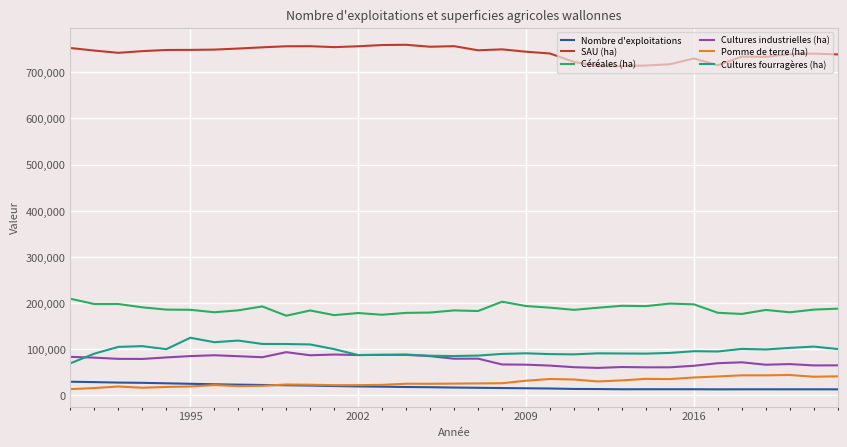

What is the greatest value displayed?

759772